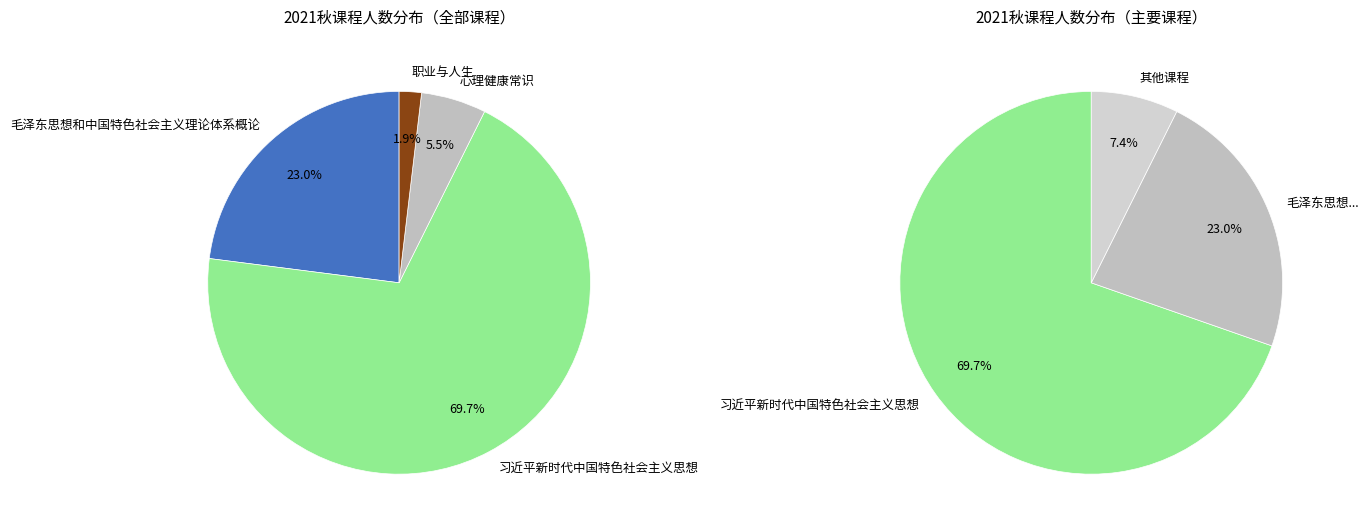

To the nearest percent, what is the combined percentage of 习近平新时代中国特色社会主义思想 and 心理健康常识?

75%